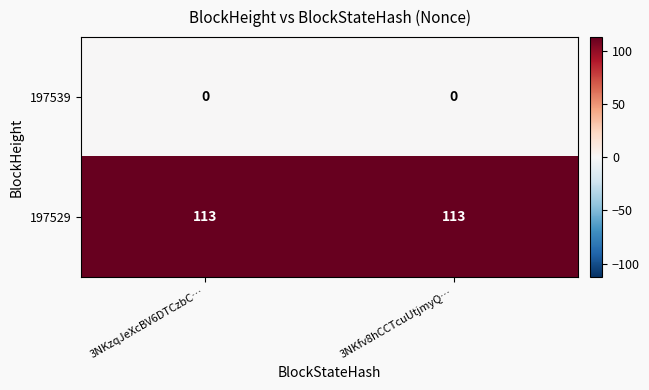

Reading left to right, what are all the values shown in this chart?

197539: 0	0
197529: 113	113